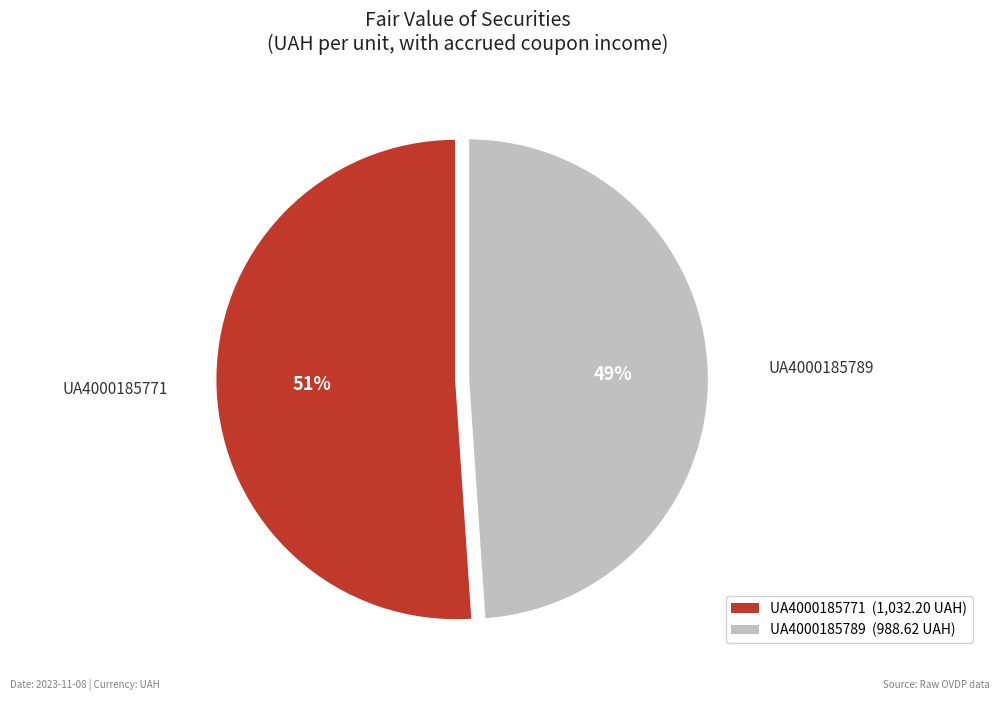

Which category has the biggest portion of the pie?

UA4000185771